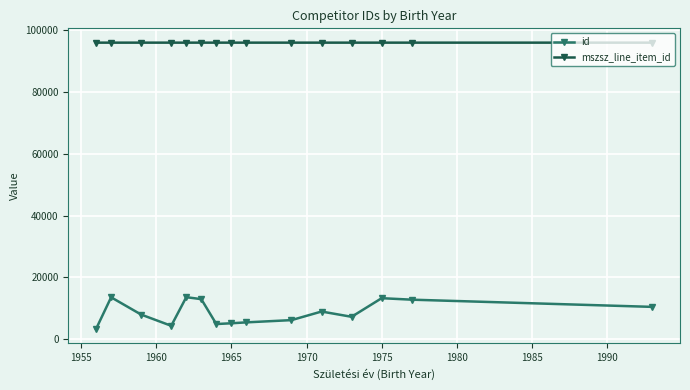

Does the chart display data point markers on the line(s)?

Yes